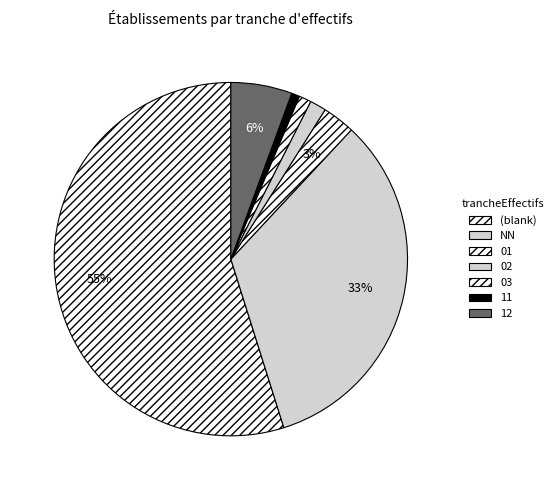

Which has a higher value, 01 or 02?

01